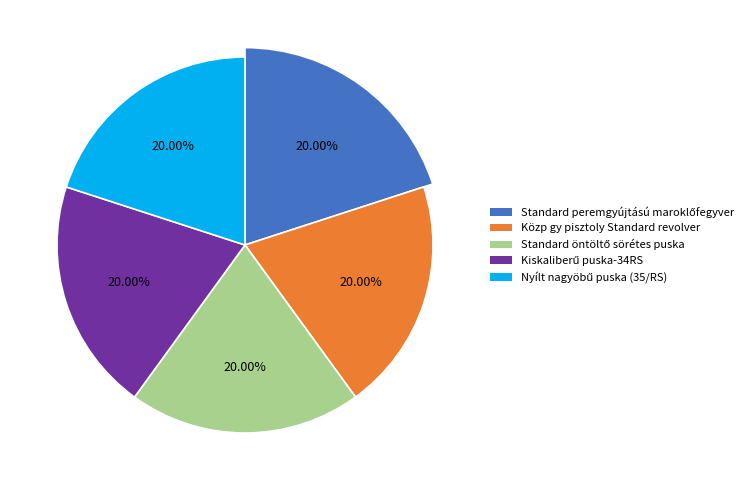

To the nearest percent, what percentage of the pie is Kiskaliberű puska-34RS?

20%